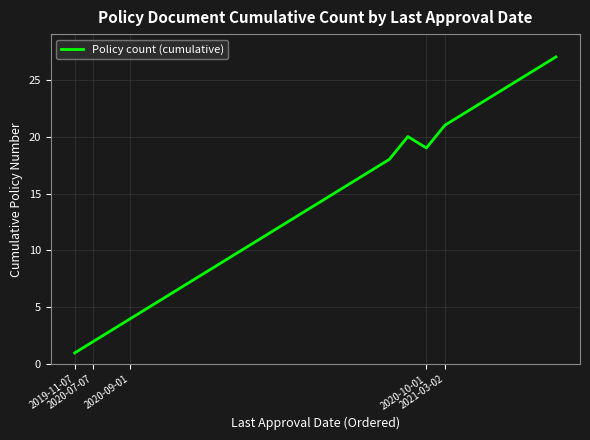

What is the maximum value shown in the chart?

27